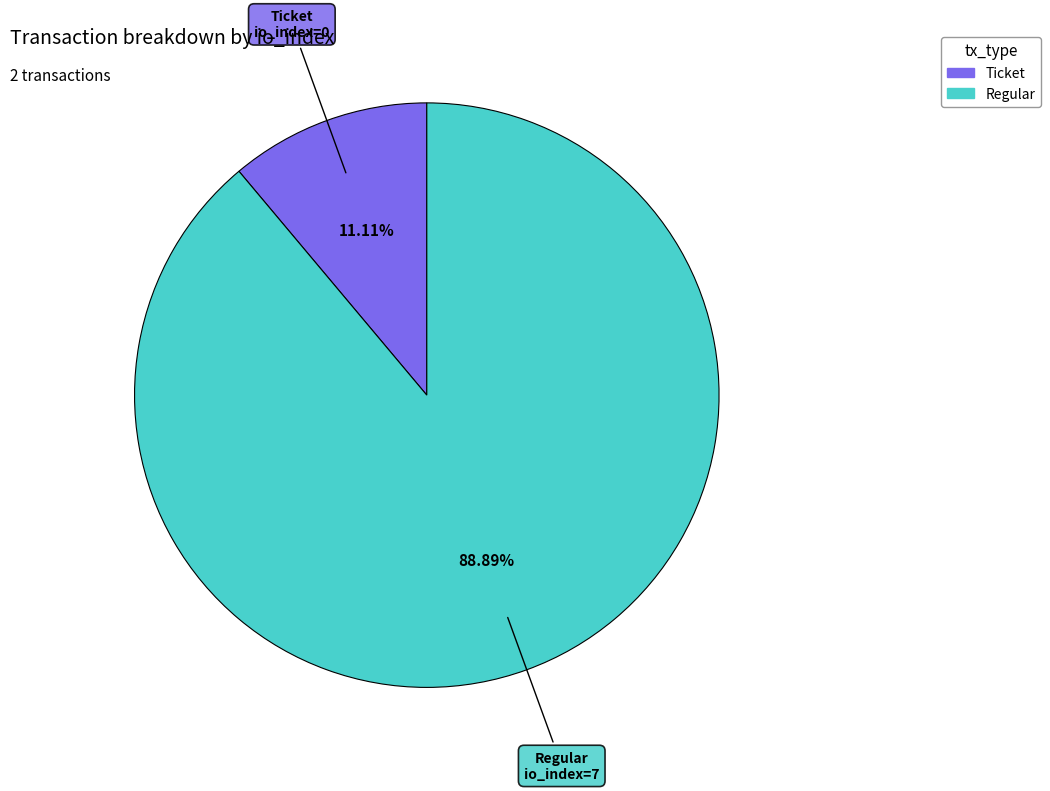

Is there any slice that represents more than half of the pie?

Yes